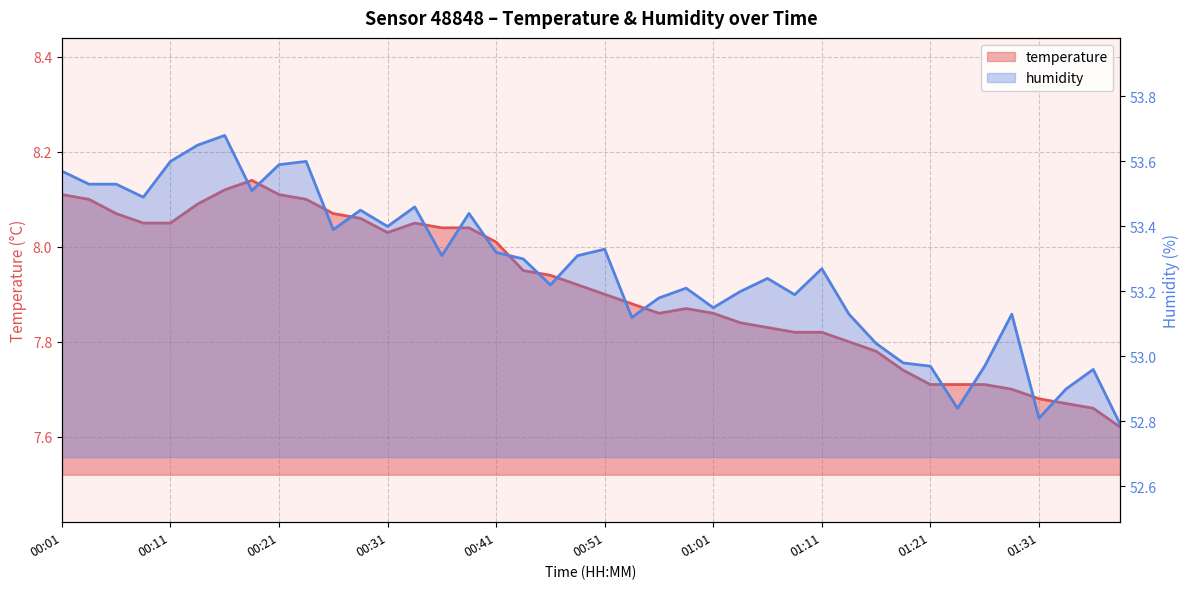

Where is the first local minimum for temperature?

00:31